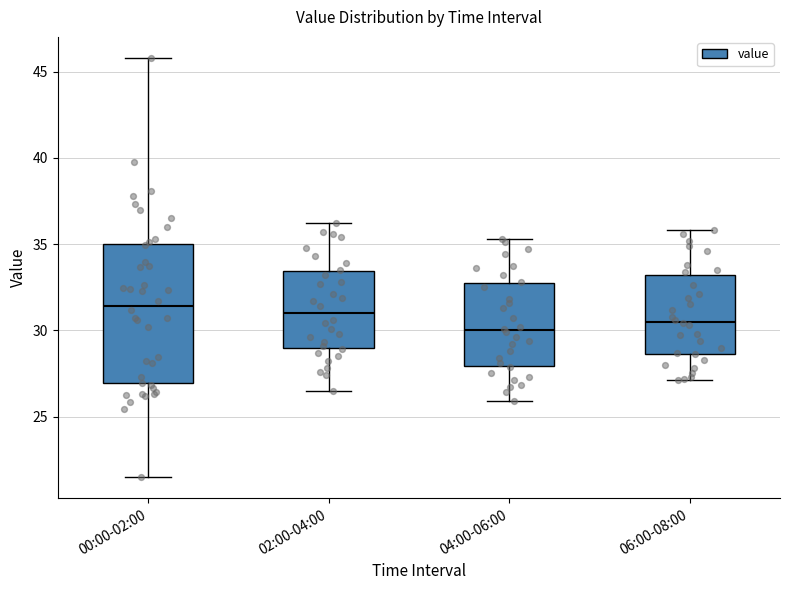

Reading left to right, read every box against the y-axis: the position of its median line, the range the box covers, and the ends of its whiskers. The values are not printed on the chart, so give them approximately, as read against the axis.

00:00-02:00: median 31.5, box 27.0 to 35.0, whiskers 21.5 to 46.0
02:00-04:00: median 31.0, box 29.0 to 33.5, whiskers 26.5 to 36.0
04:00-06:00: median 30.0, box 28.0 to 32.5, whiskers 26.0 to 35.5
06:00-08:00: median 30.5, box 28.5 to 33.0, whiskers 27.0 to 36.0